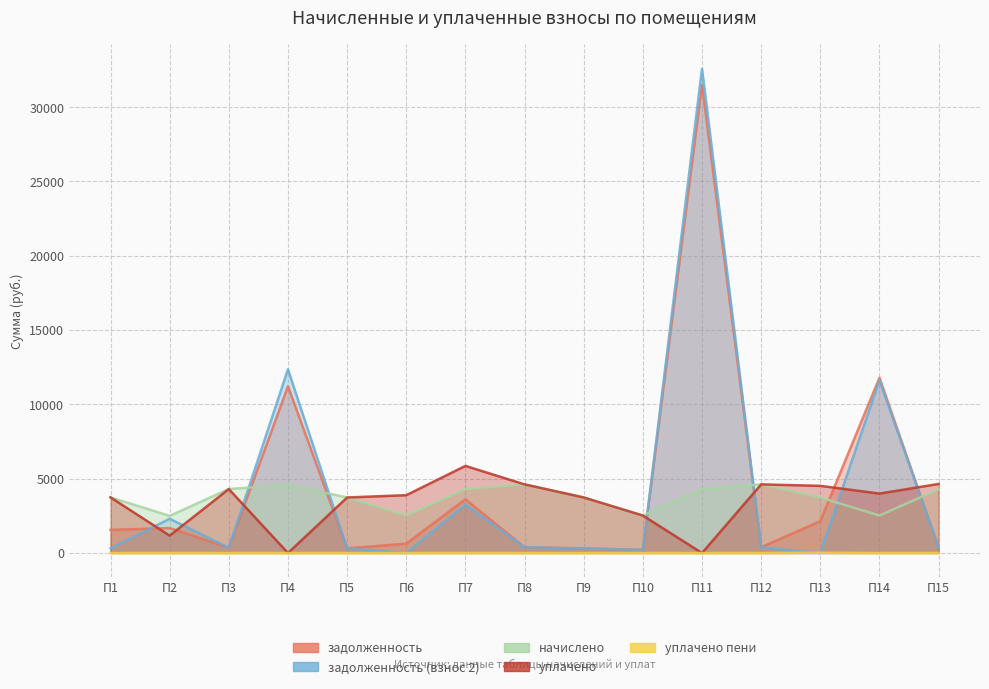

Which label corresponds to the largest value in the chart?

П11